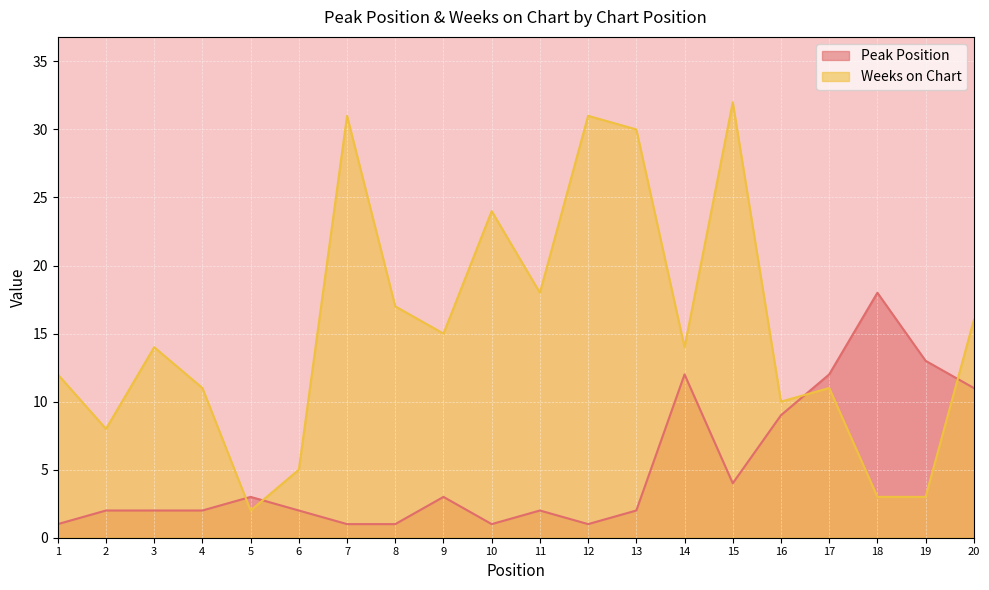

Is the value of Weeks on Chart at 8 greater than the value of Peak Position at 20?

Yes